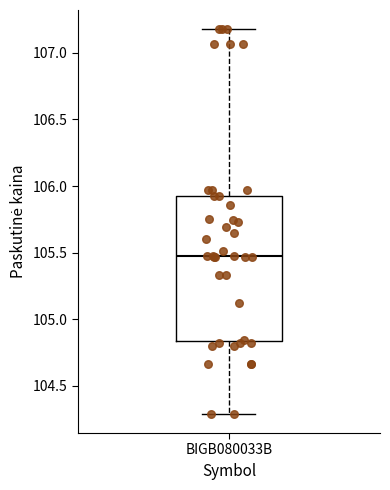

Transcribe this box plot: give where the median line is, the range the box spans, and where the two whiskers end, as read against the y-axis. The values are not printed on the chart, so give them approximately, as read against the axis.

median 105.50, box 104.85 to 105.90, whiskers 104.30 to 107.20